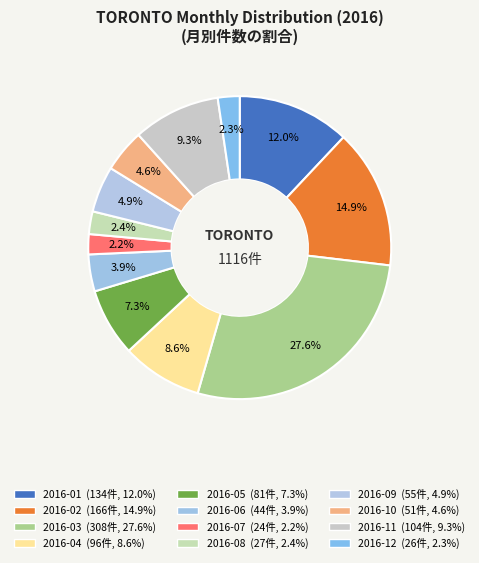

How many slices are in this pie chart?

12